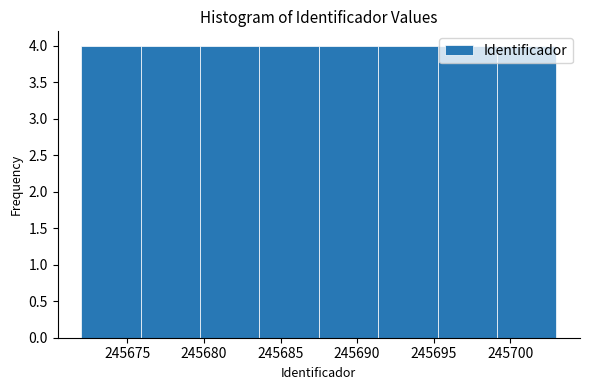

What is the height of the bar covering 245680.0 to 245683.5 on the x-axis? Neither the bar edges nor the heights are printed on the chart, so give them approximately, as read against the axes.

4